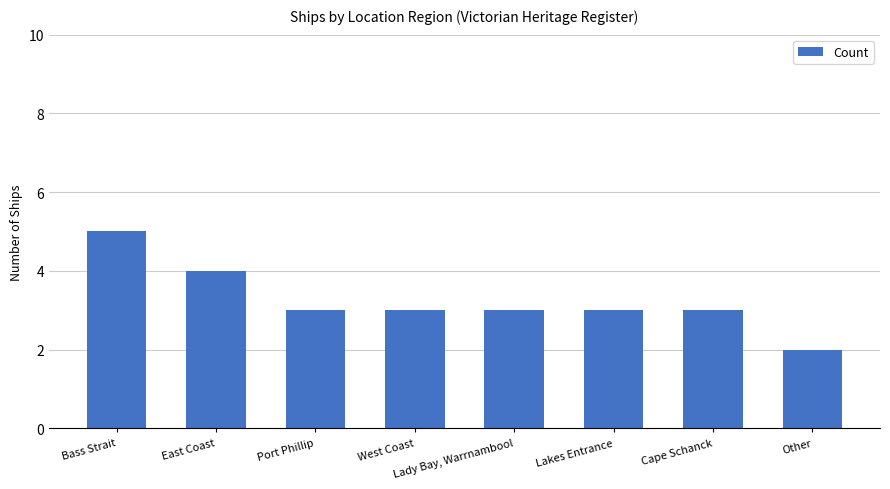

At which category does the chart reach its peak across all series?

Bass Strait